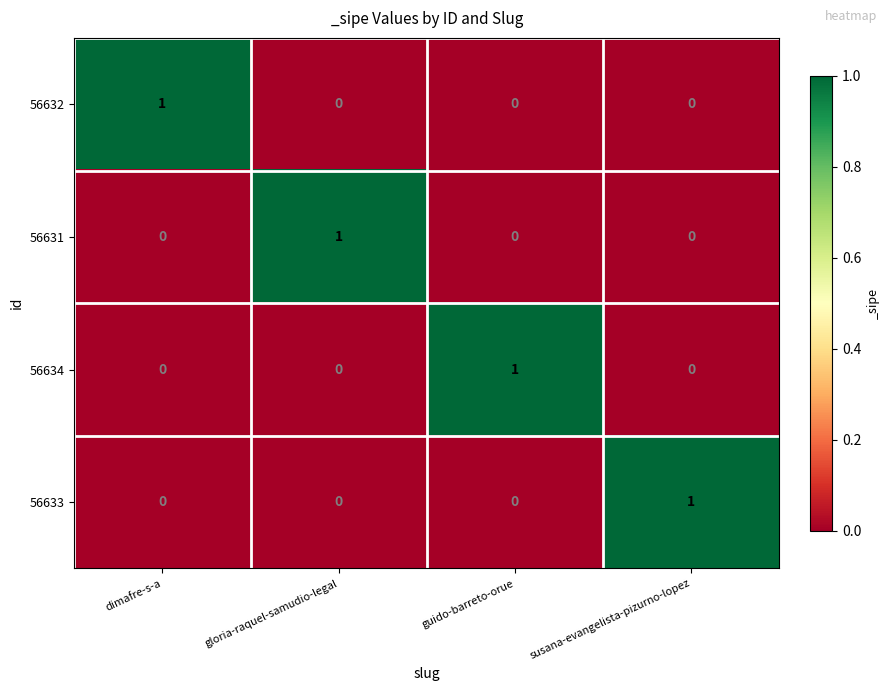

At which label does 56633 reach its peak?

susana-evangelista-pizurno-lopez